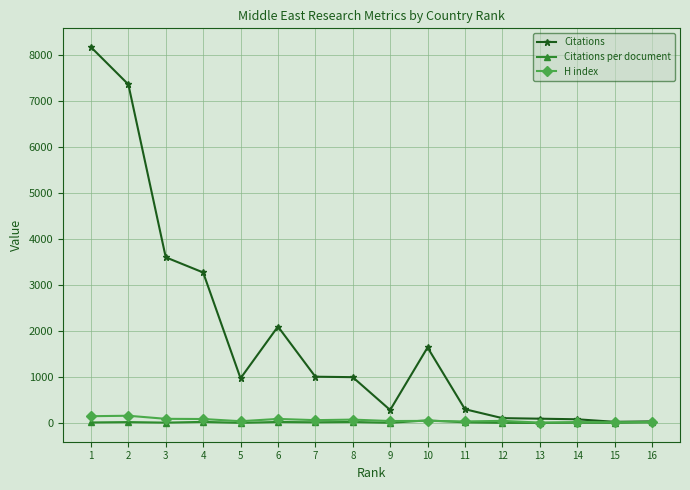

At which category does Citations reach its first local valley?

5